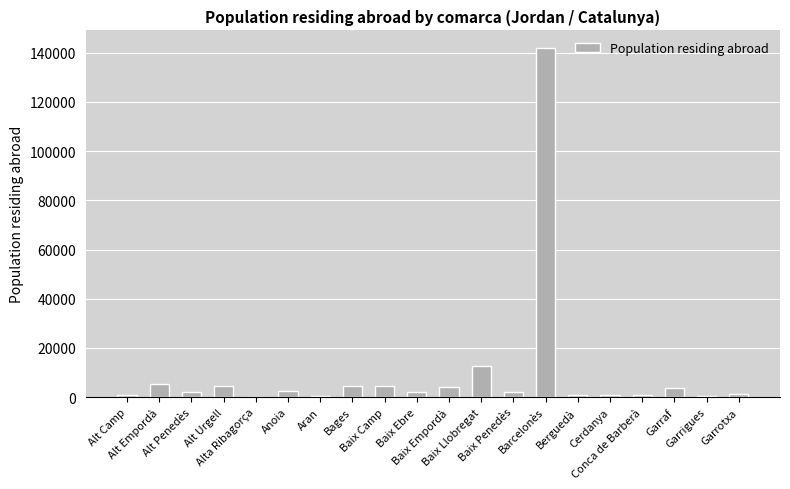

What is the maximum value shown in the chart?

141976